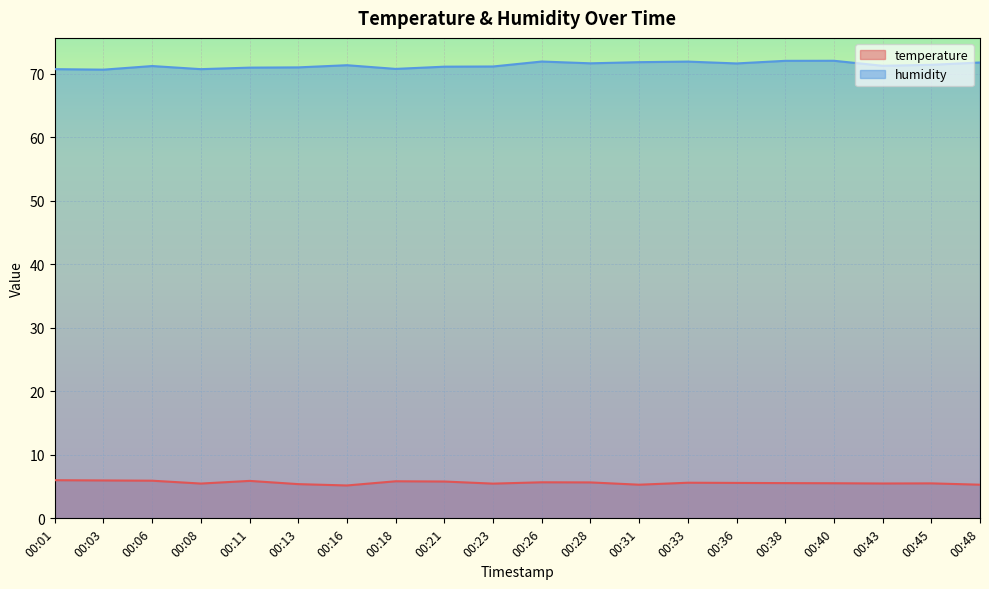

At which category is the sum across all series the highest?

00:26